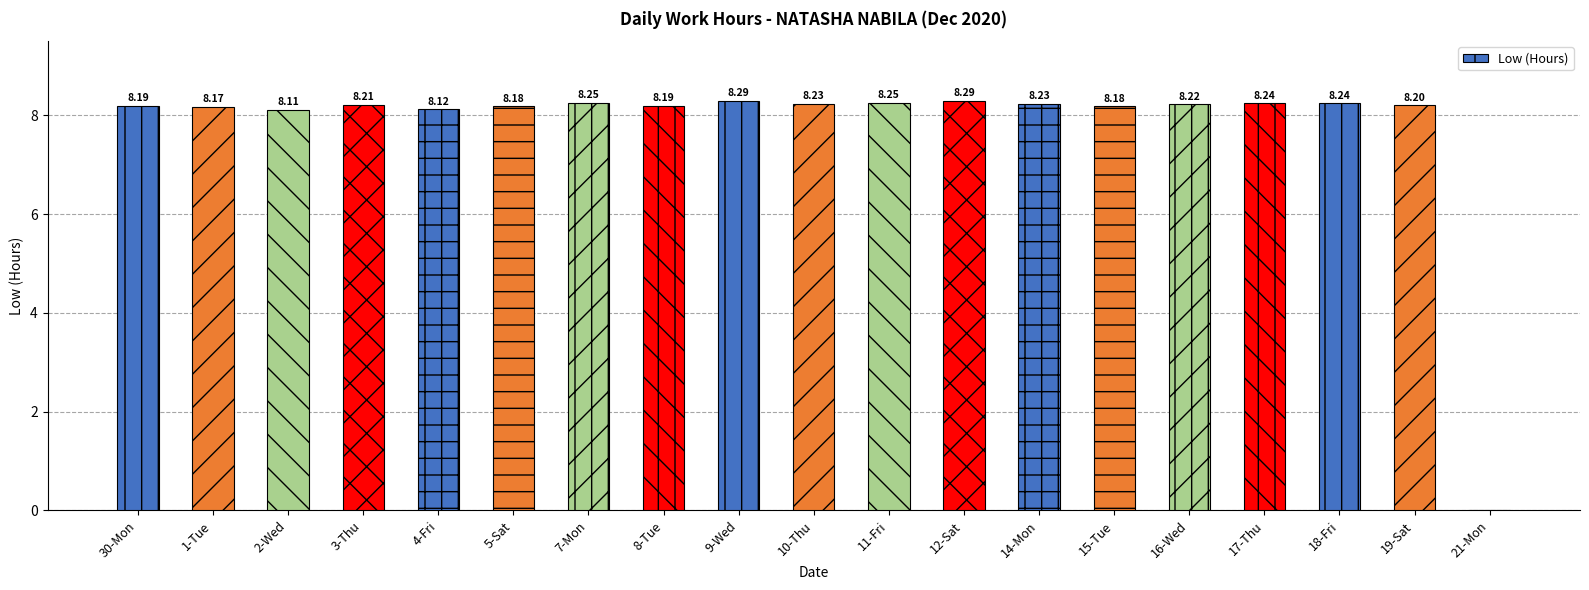

Does the chart contain any negative values?

No